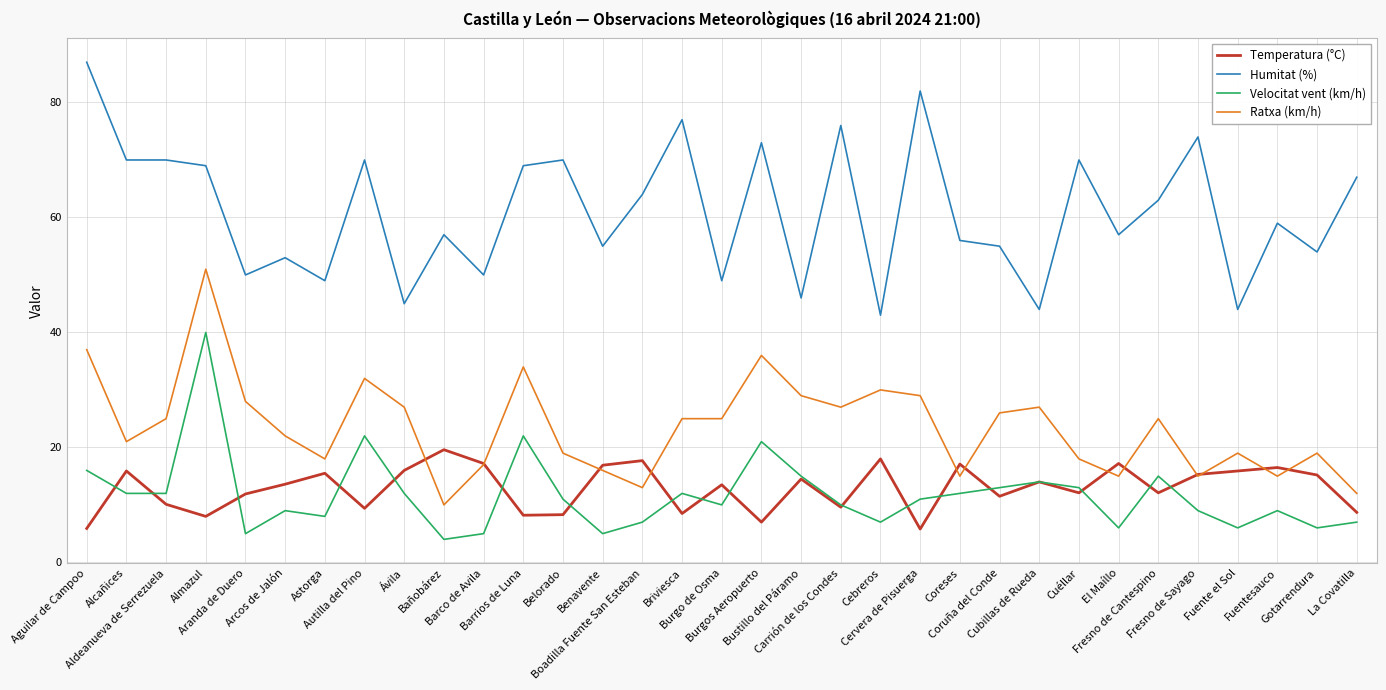

Count the number of categories in the chart.

33